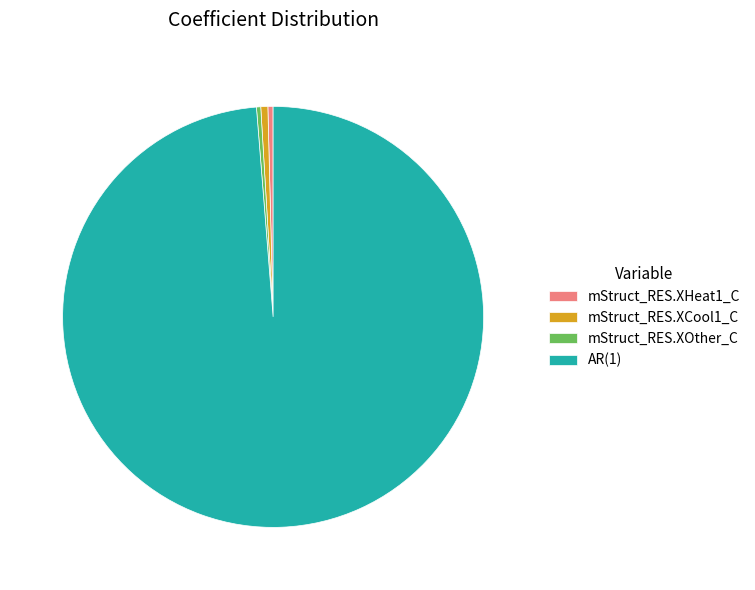

Is the sum of mStruct_RES.XHeat1_C and mStruct_RES.XOther_C greater than half?

No